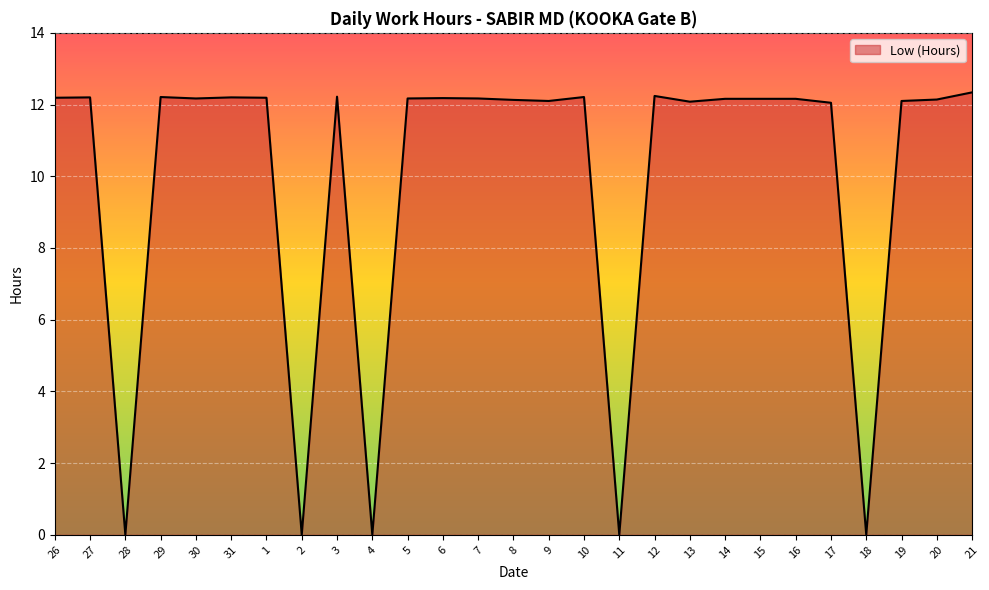

True or false: the data shows 16.5 at 8.

False